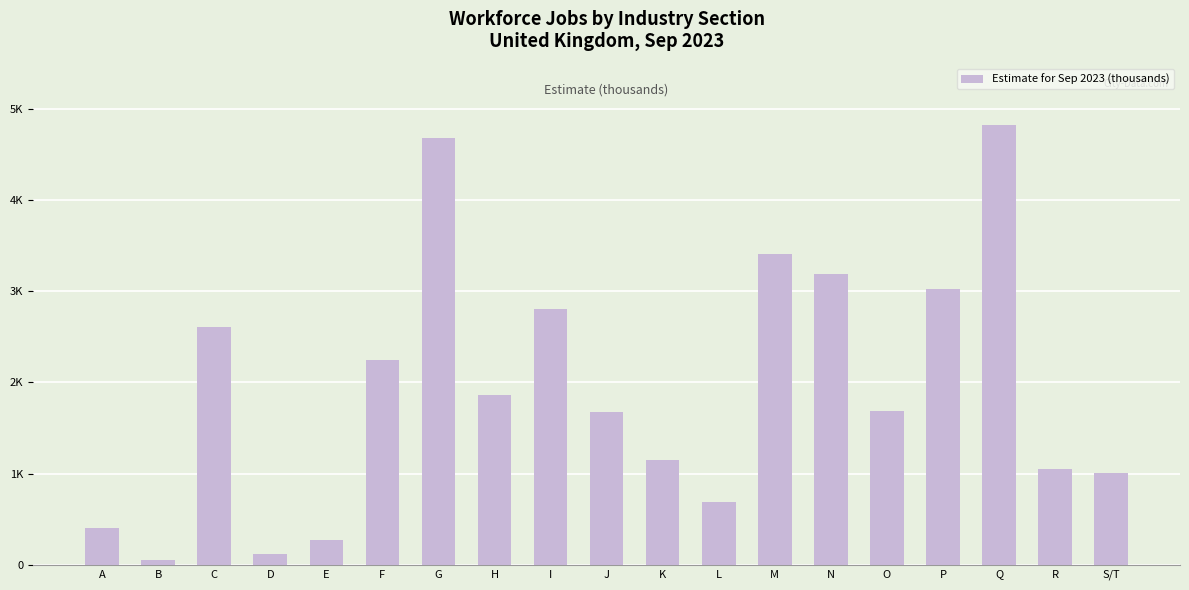

Does the chart contain any negative values?

No